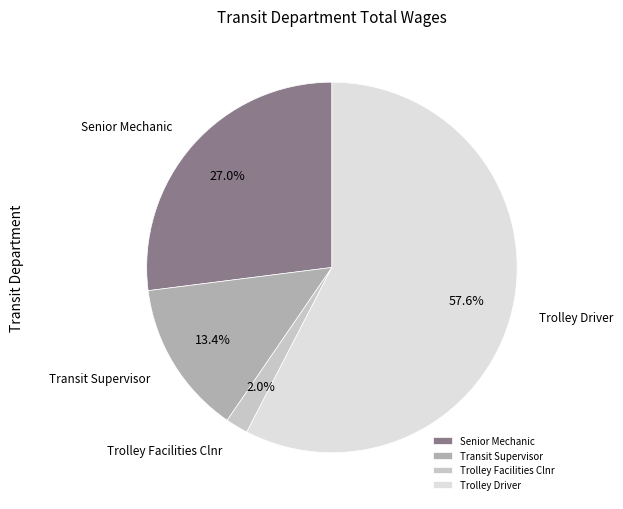

Which category has the smallest portion of the pie?

Trolley Facilities Clnr